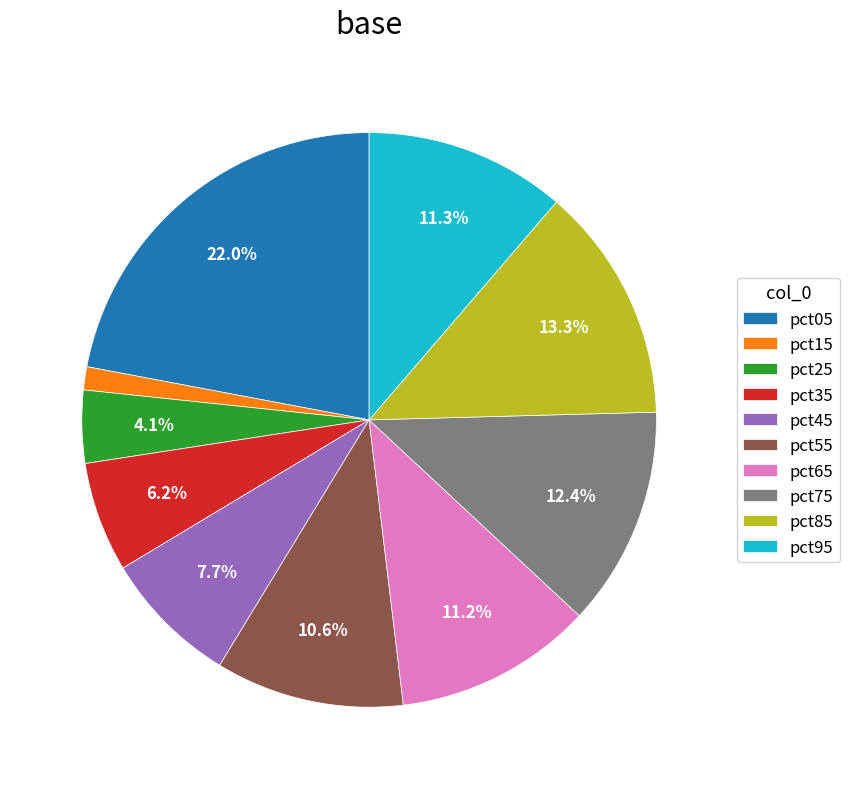

What is the smallest slice in the pie chart?

pct15